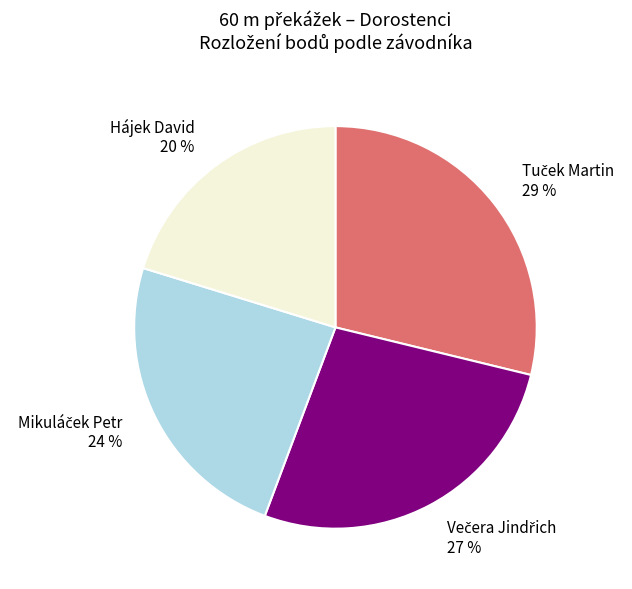

Is it true that Hájek David is 14% of the pie?

False